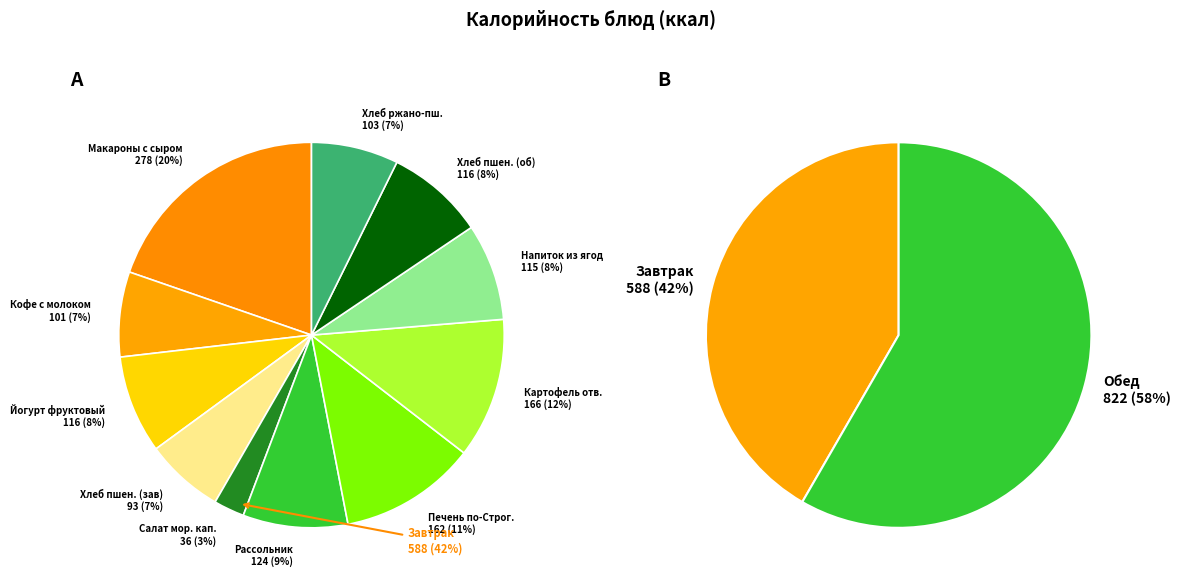

What is the ratio of the value at Картофель отварной to the value at Хлеб ржано-пшеничный?

1.6